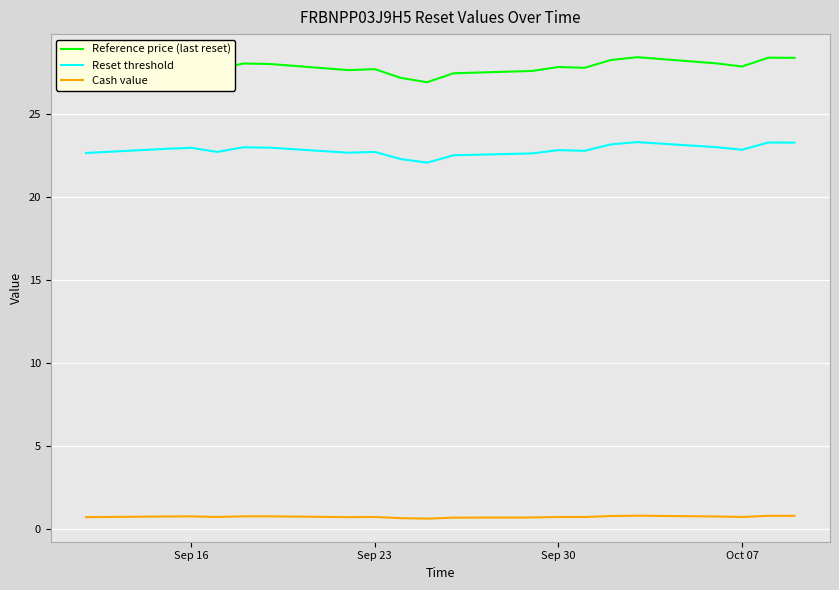

What is the maximum value for Reset threshold?

23.3